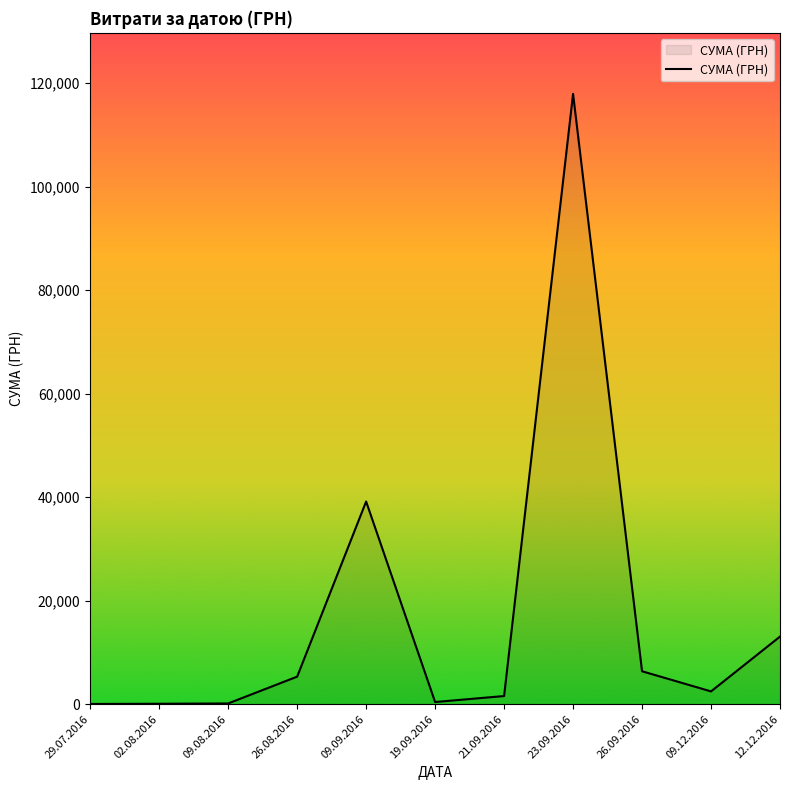

What is the change in value from 09.09.2016 to 12.12.2016?

-26100.8